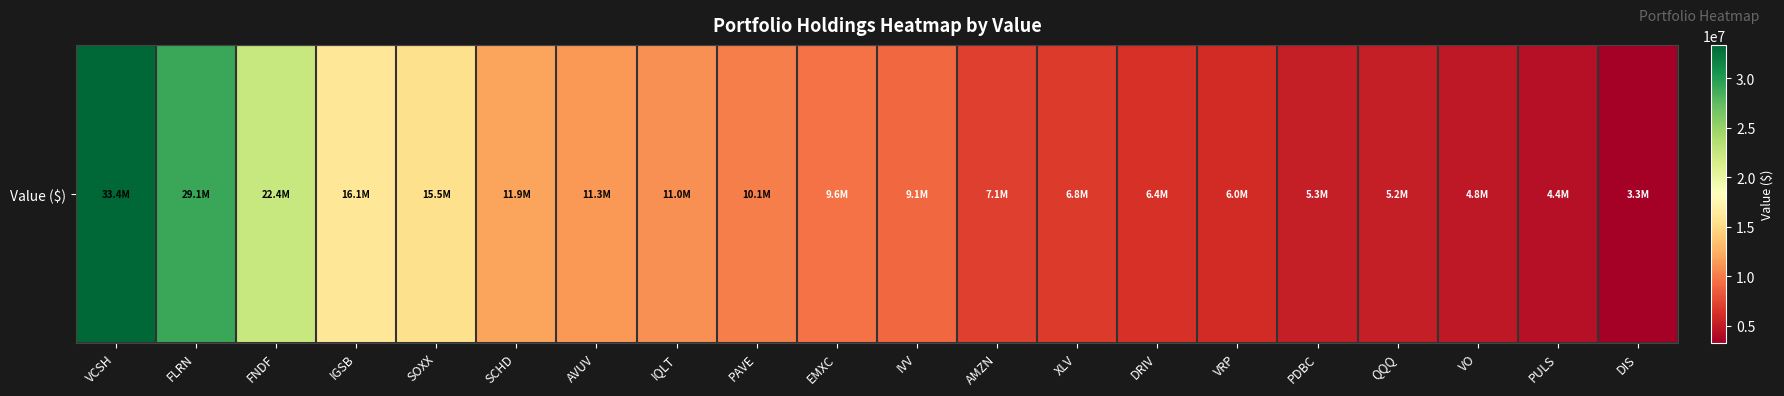

What is the change in value from IQLT to PAVE?

-829000